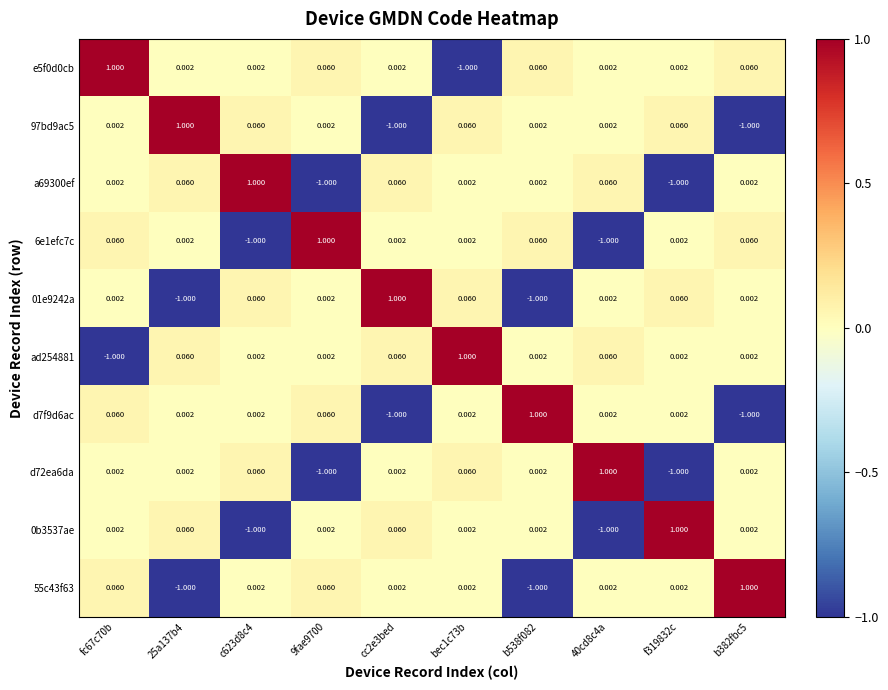

Is the value of 55c43f63 at b538f082 greater than the value of e5f0d0cb at f319832c?

No